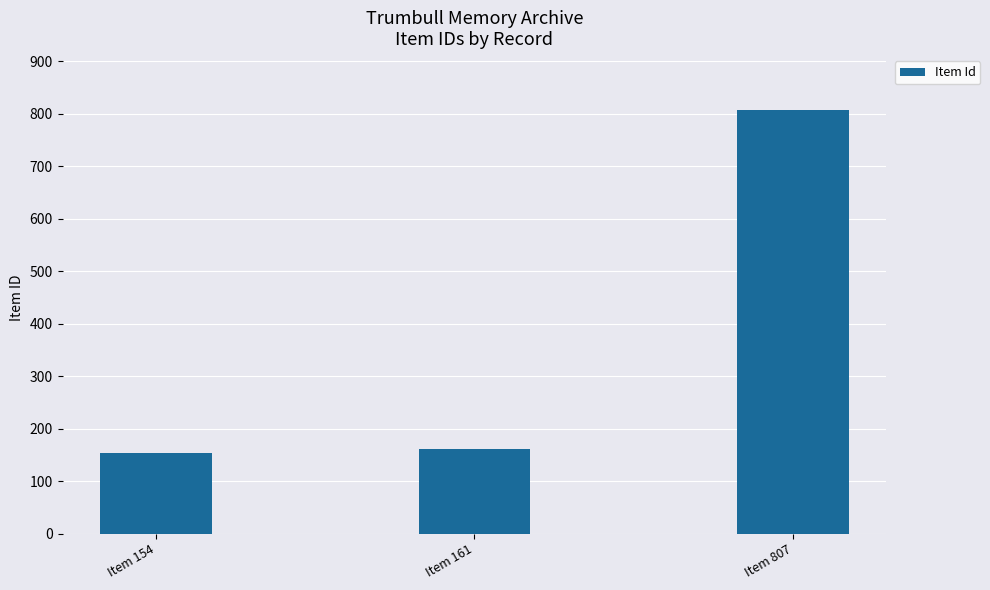

What is the greatest value displayed?

807